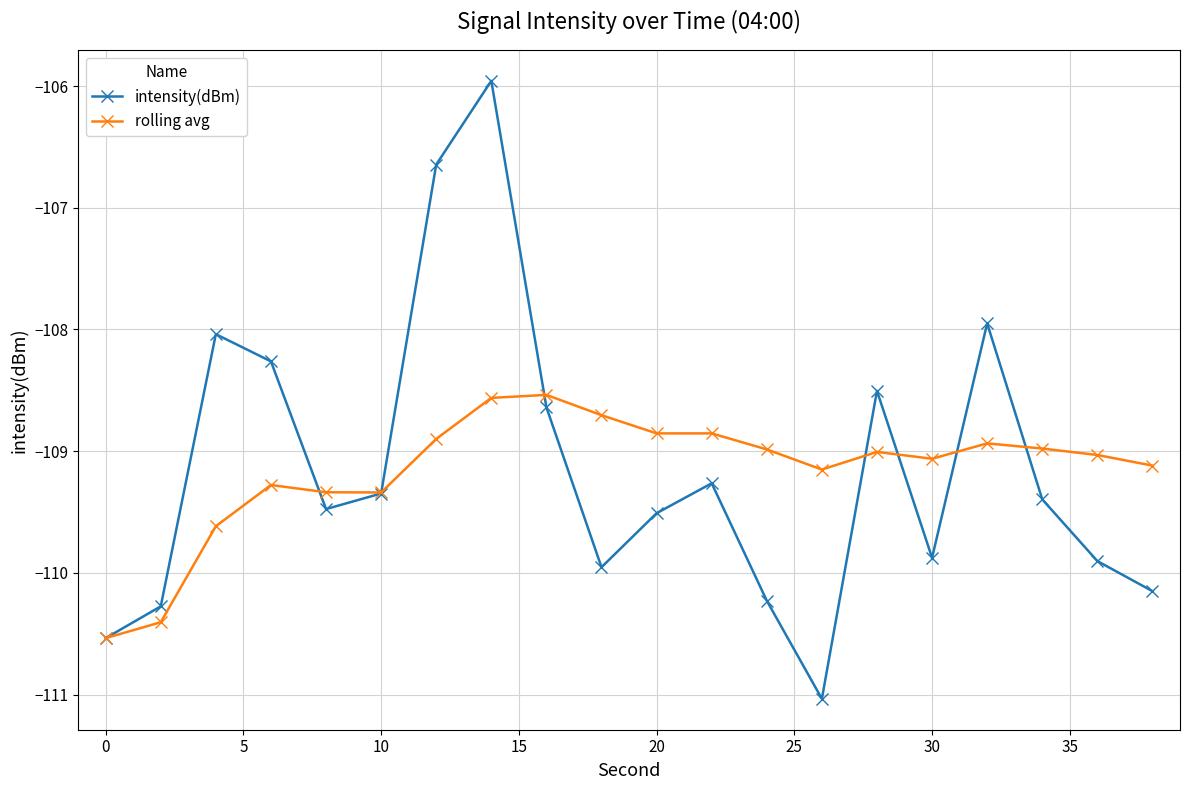

Rank the series by their maximum value, from lowest to highest.

rolling avg, intensity(dBm)